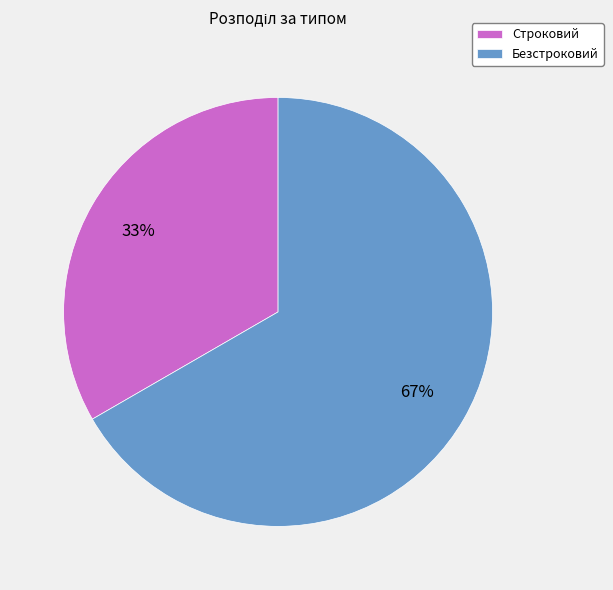

What is the largest slice in the pie chart?

Безстроковий